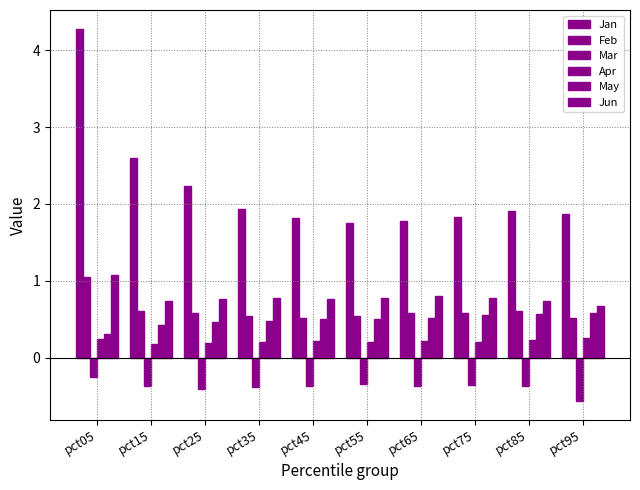

Count the number of data series in this chart.

6